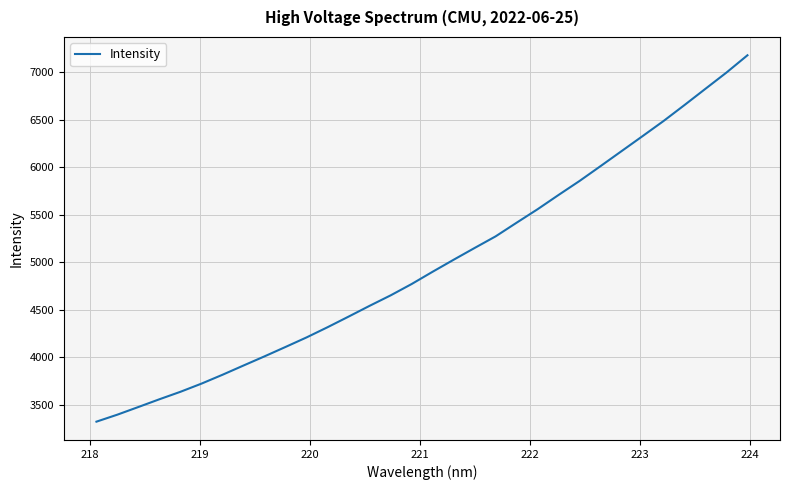

What is the difference between the maximum and minimum values?

3852.4